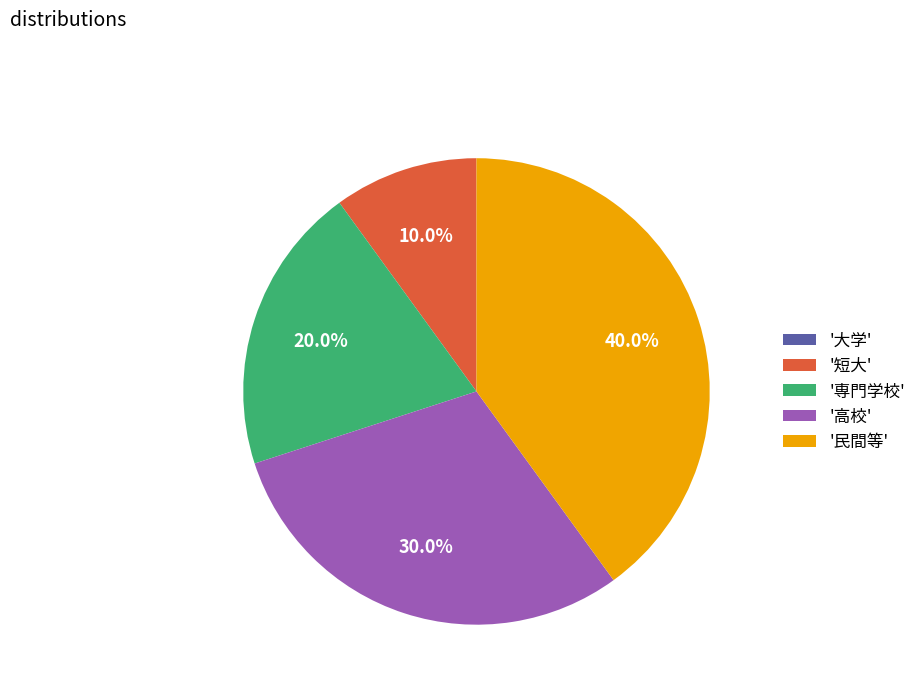

Do '短大' and '高校' together represent more than half of the pie?

No